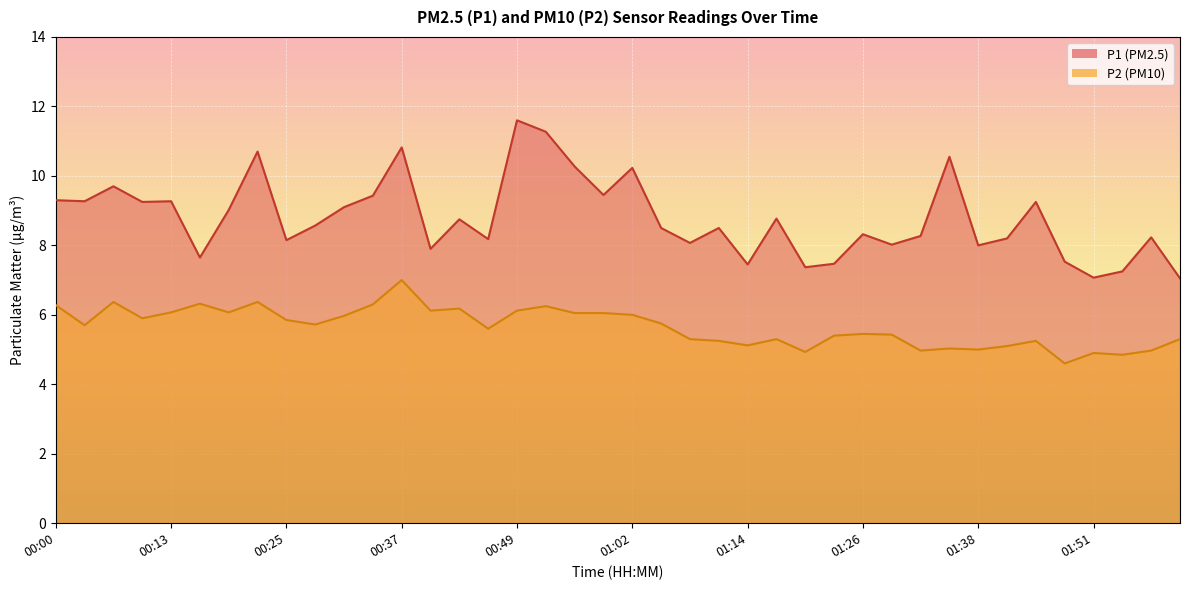

At which category does P2 reach its first local valley?

00:03